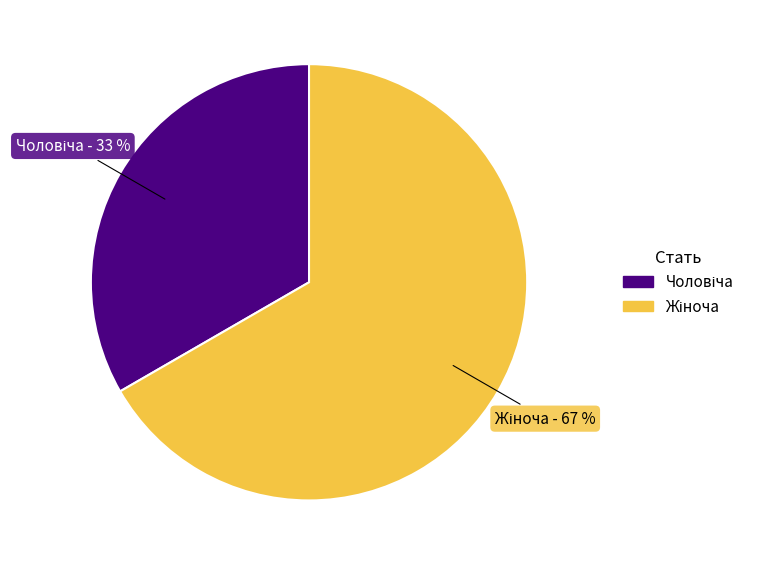

To the nearest percent, what is the average slice percentage?

50%